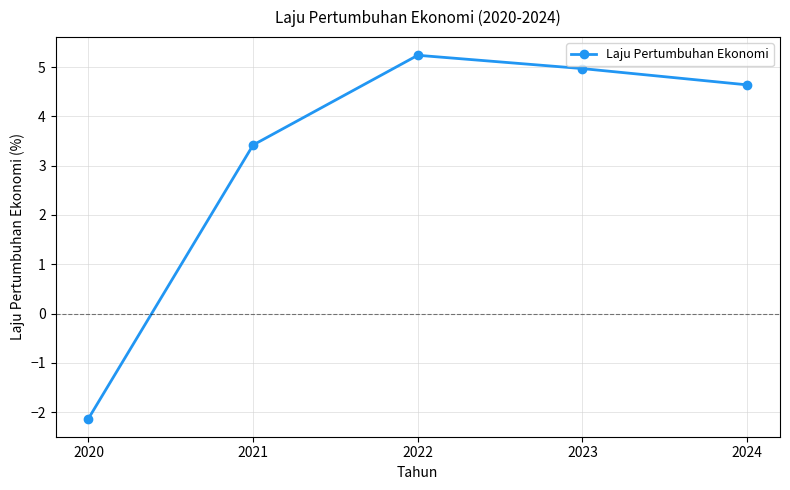

What is the value of the 5th point from the left?

4.6